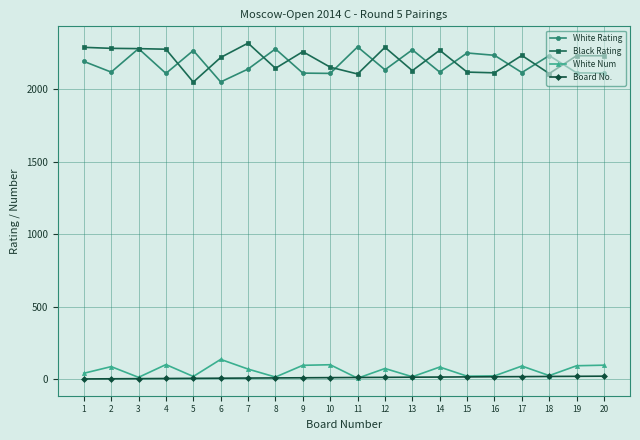

What is the highest value of the Black Rating series?

2319